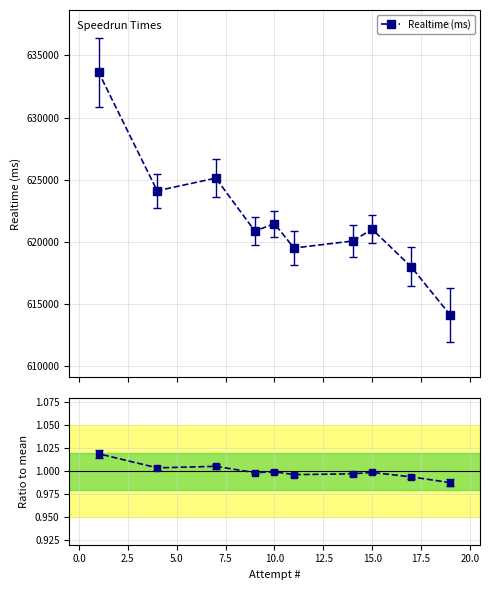

What is the value of the Realtime (ms) point at the 9th from the left?

617971